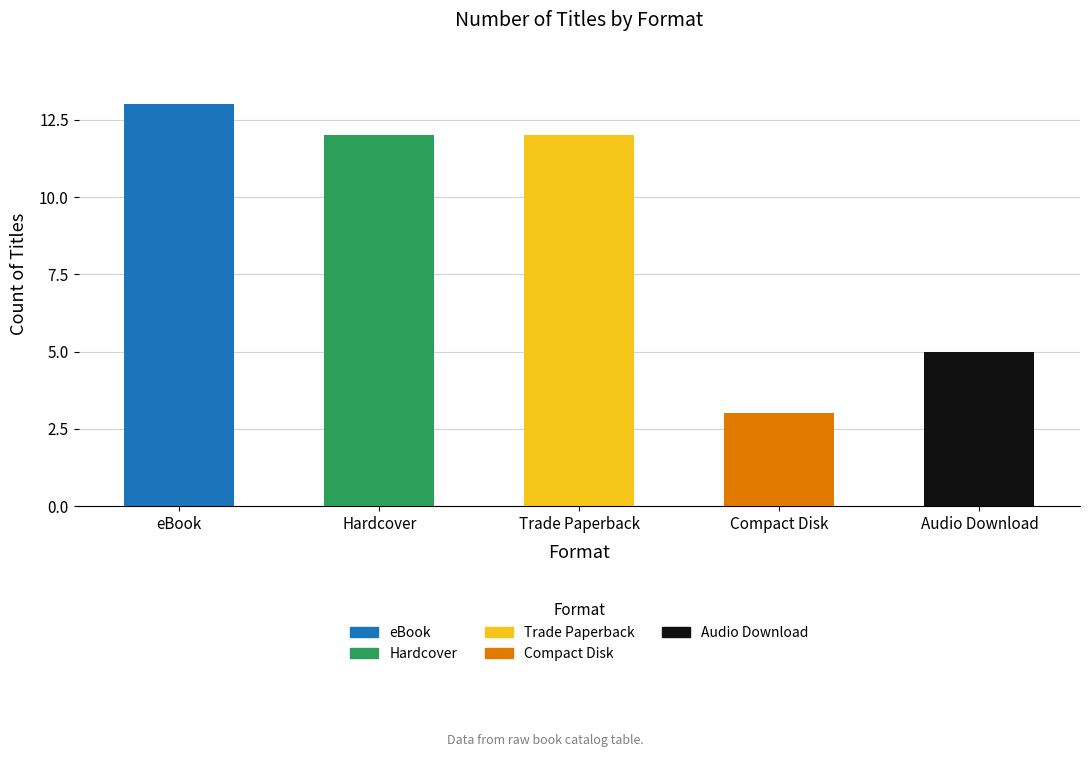

What is the difference between the second highest and minimum values?

9